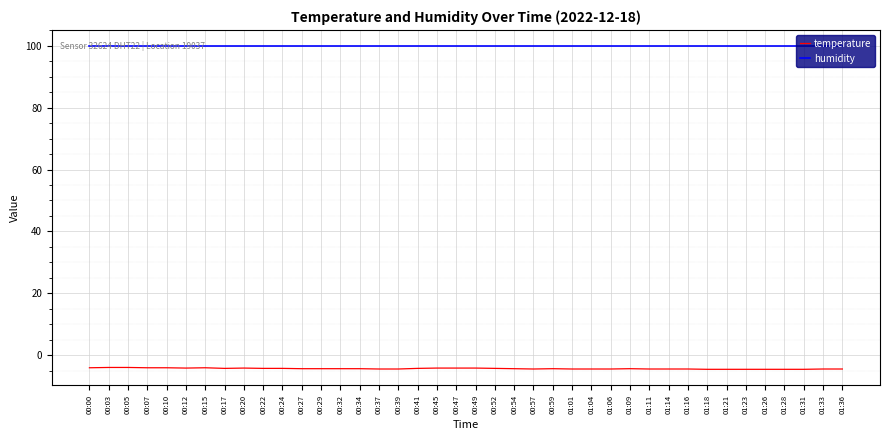

Rank the series by their maximum value, from highest to lowest.

humidity, temperature